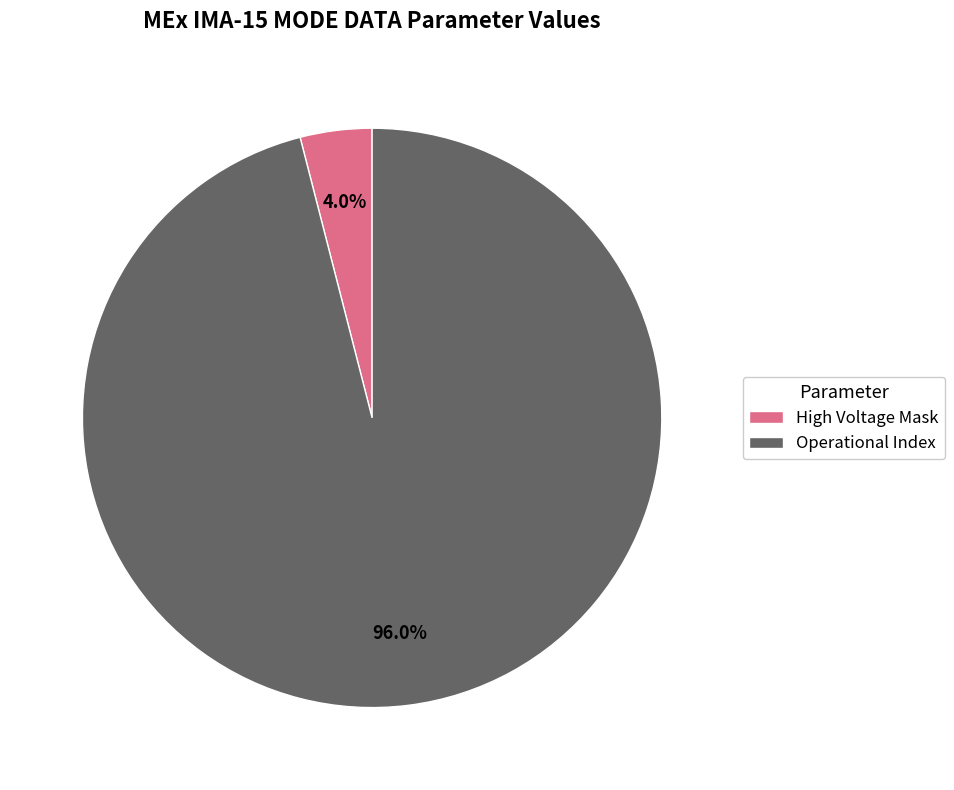

Does Operational Index account for over 50% of the chart?

Yes